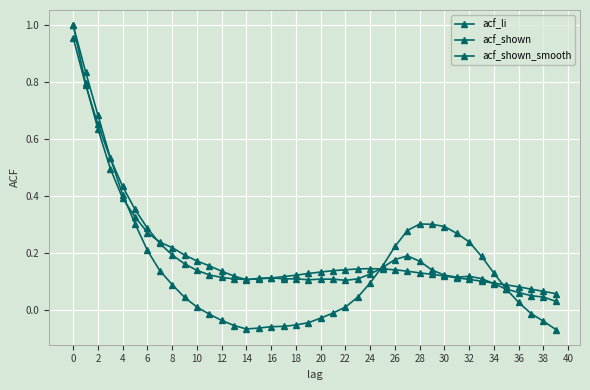

Is this an area chart (filled region under the line)?

No